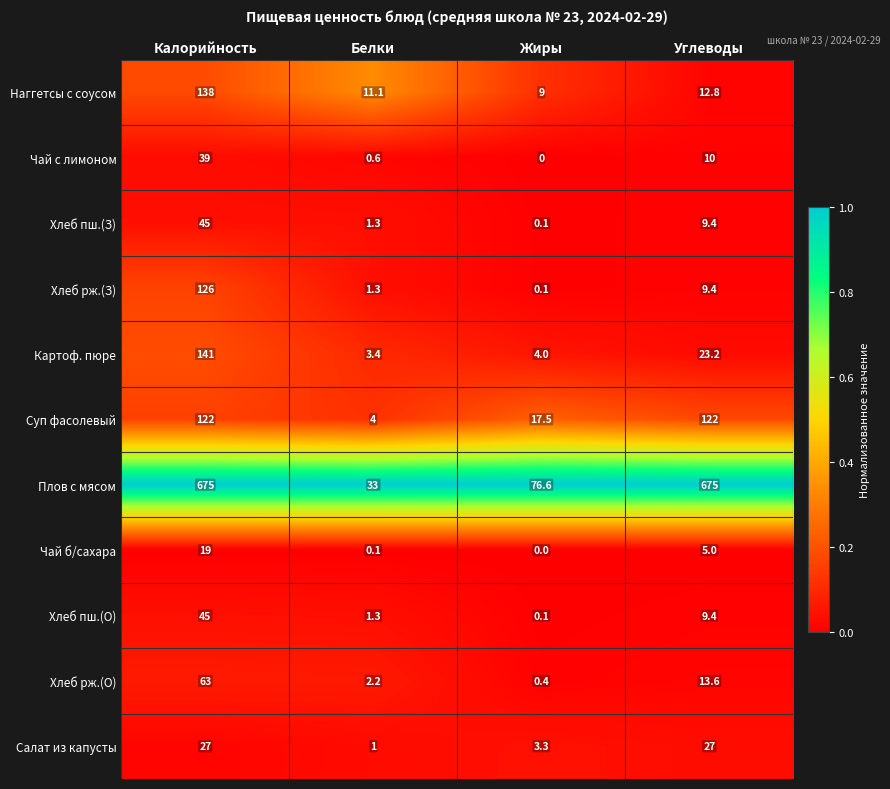

What is the maximum value shown in the chart?

675.0